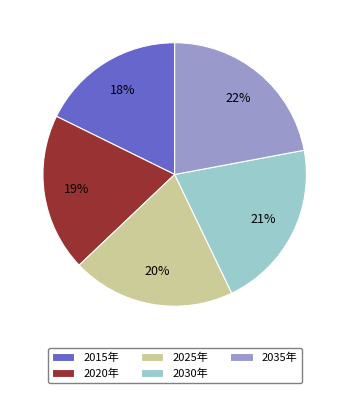

To the nearest percent, what is the difference between the largest and smallest slice percentages?

4%